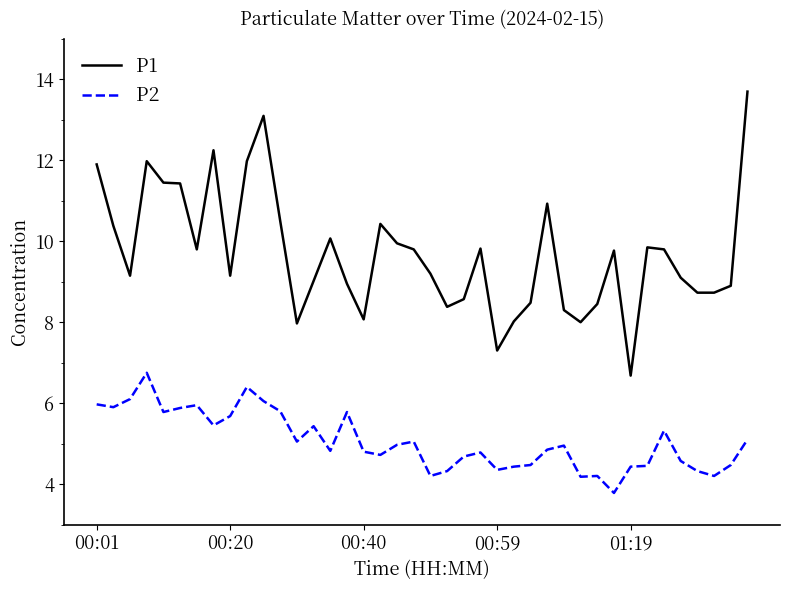

Which series has the widest spread of values?

P1